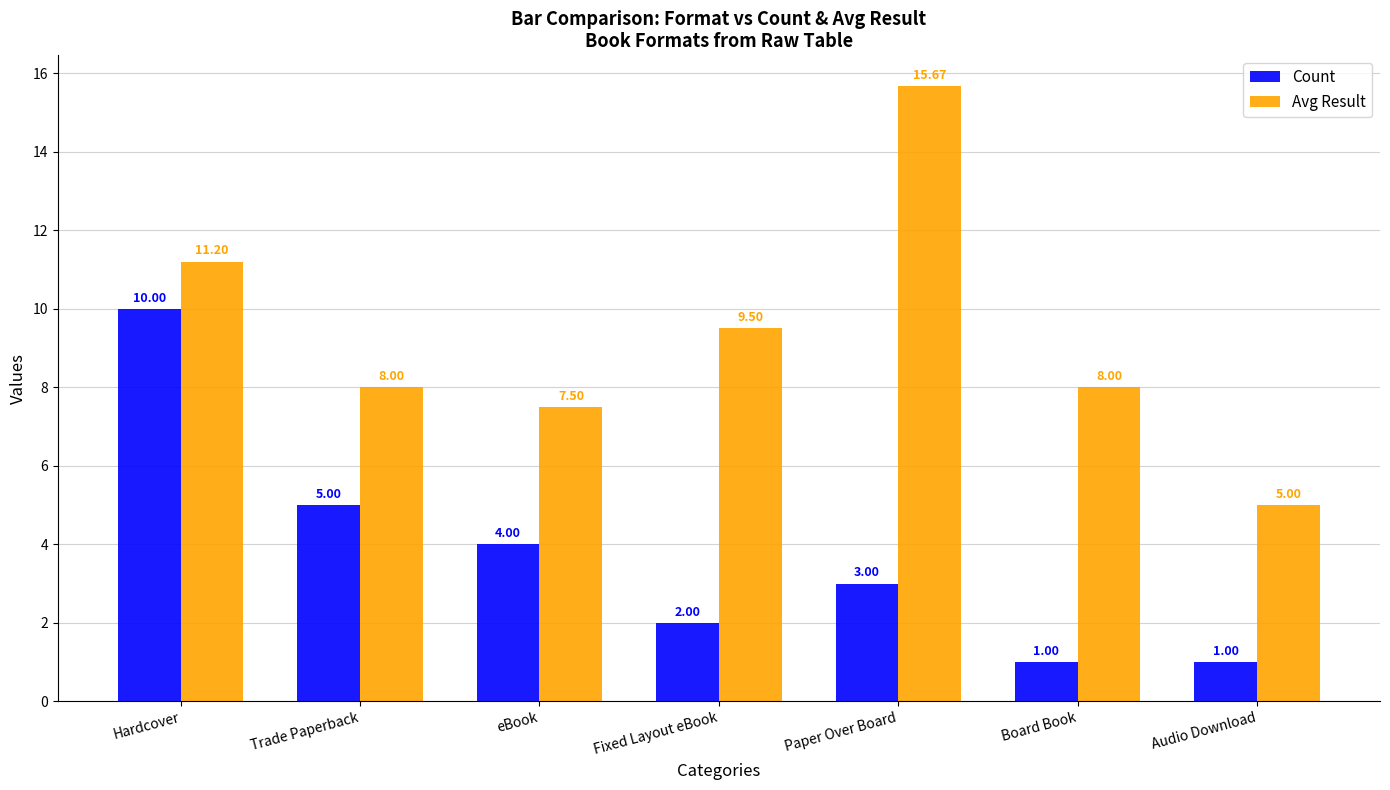

Is it true that Count equals 3.0 at Paper Over Board?

True